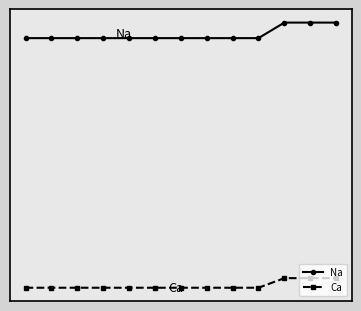

What is the value of the Ca point at the 4th from the left?

-103.1